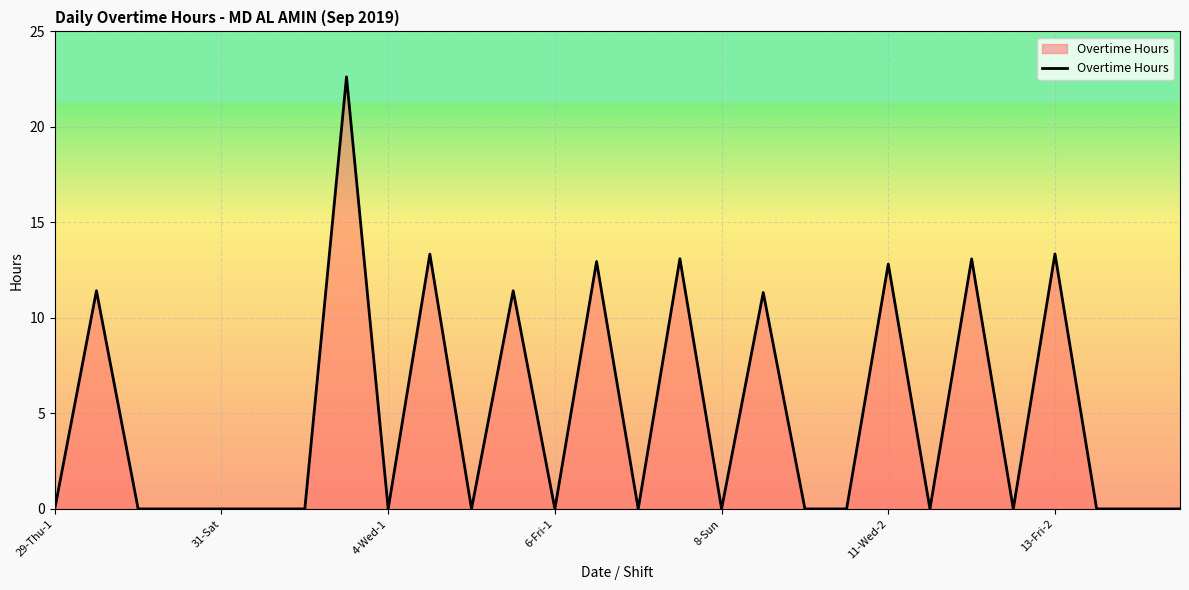

What is the difference between the maximum and minimum values?

22.6